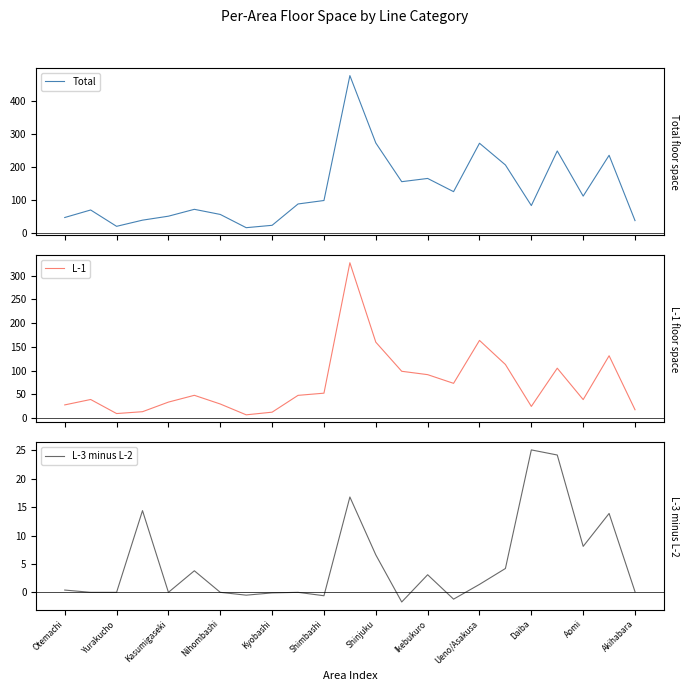

The L-3 minus L-2 series shows -16.5 at Nihombashi. True or false?

False